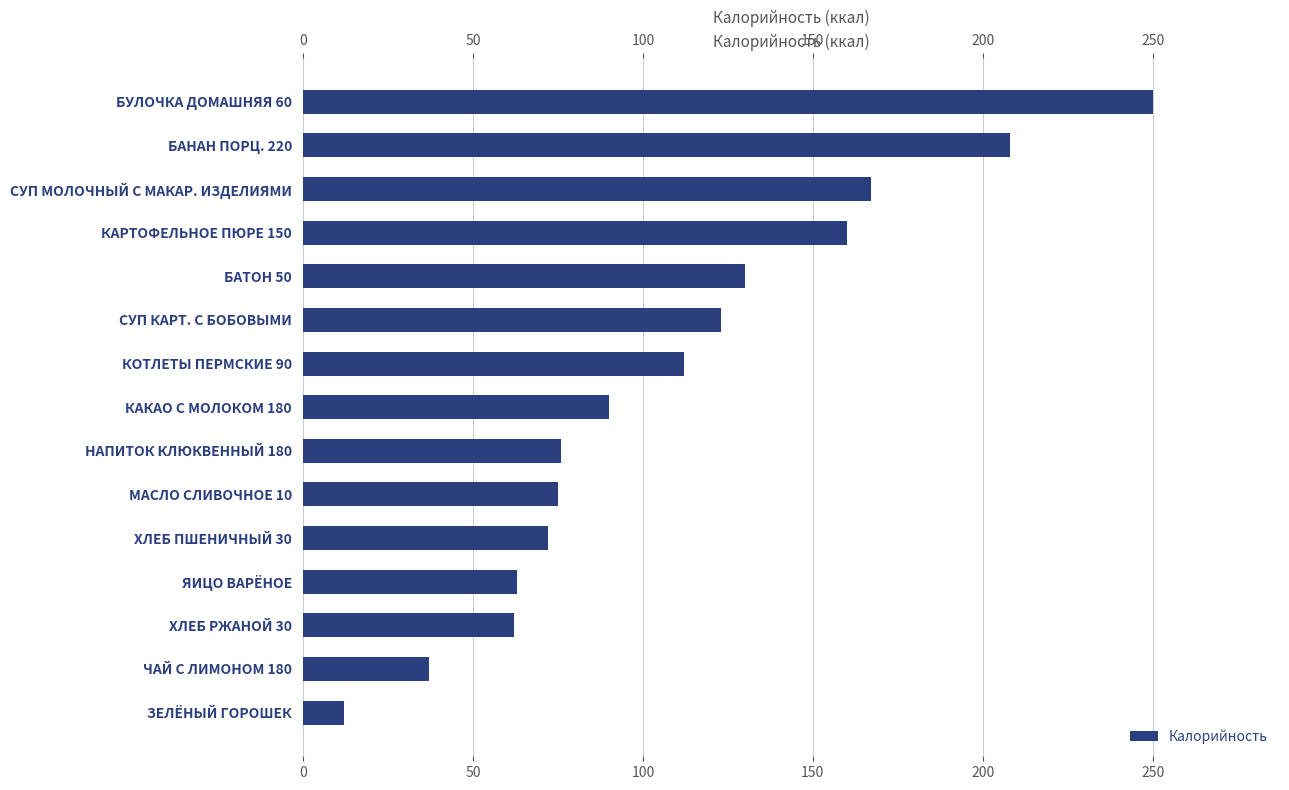

The value at БАНАН ПОРЦ. 220 is 85. True or false?

False